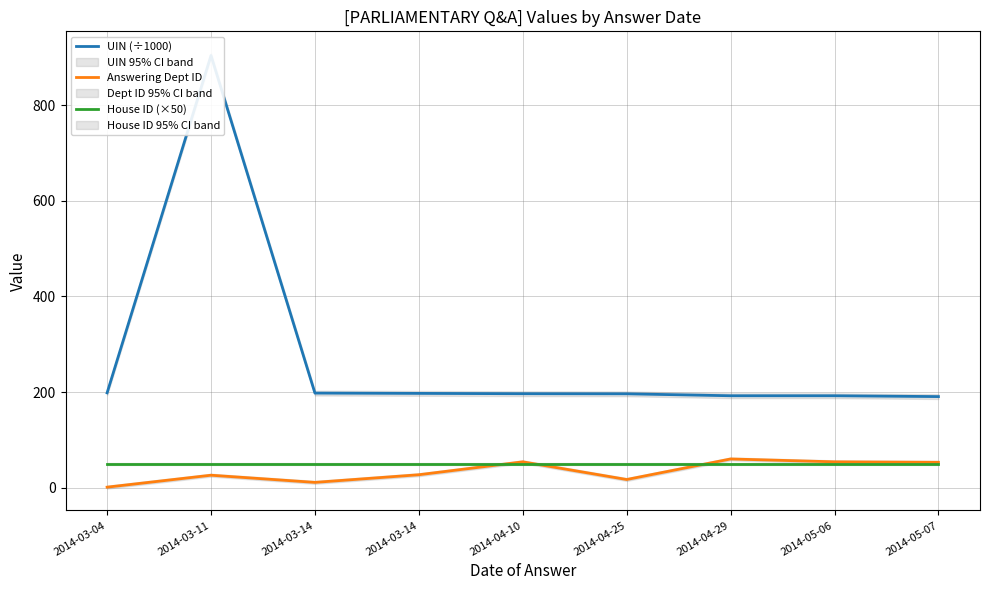

Is the value of Answering Dept ID at 2014-04-29 greater than the value of House ID (×50) at 2014-05-06?

Yes